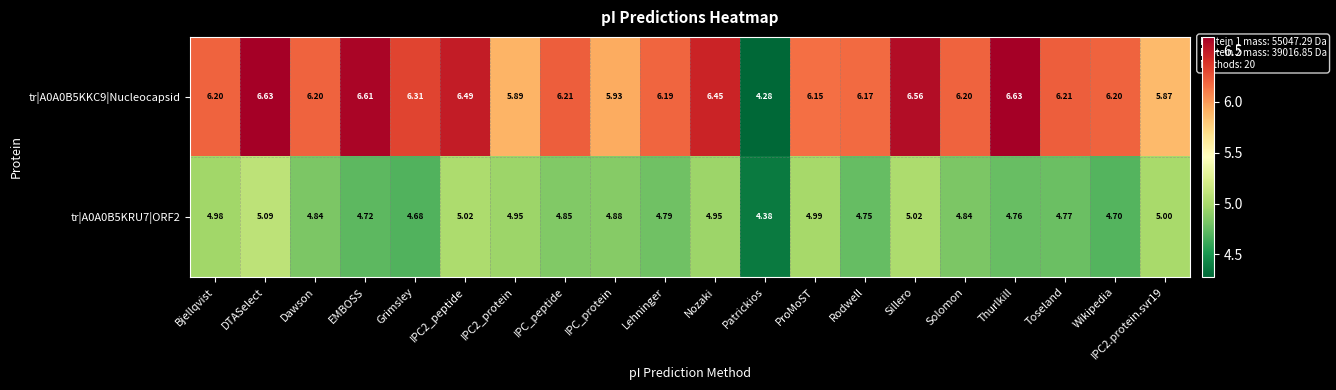

At Toseland, list the series in order from smallest to largest.

tr|A0A0B5KRU7|ORF2, tr|A0A0B5KKC9|Nucleocapsid